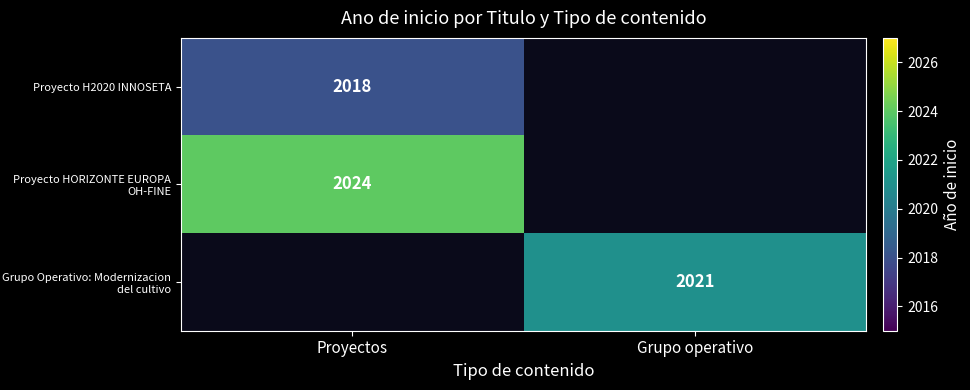

The Proyecto H2020 INNOSETA series shows 1330 at Proyectos. True or false?

False